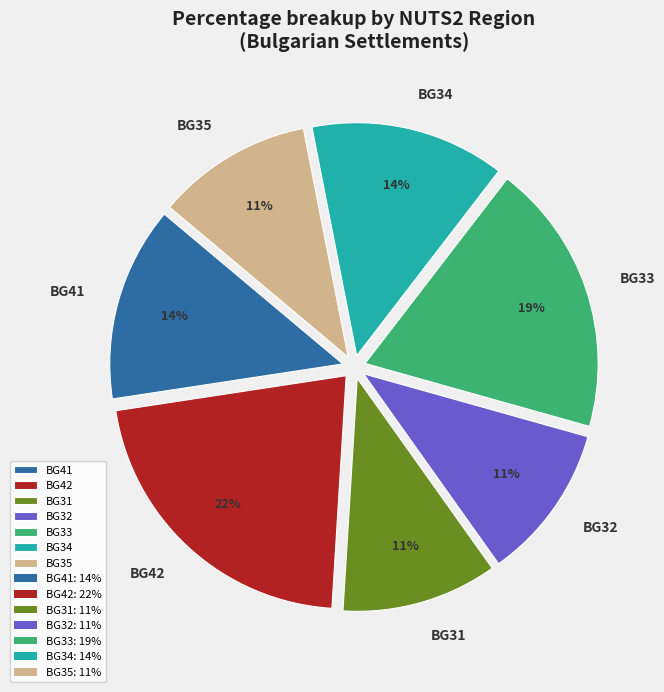

Which category has the biggest portion of the pie?

BG42